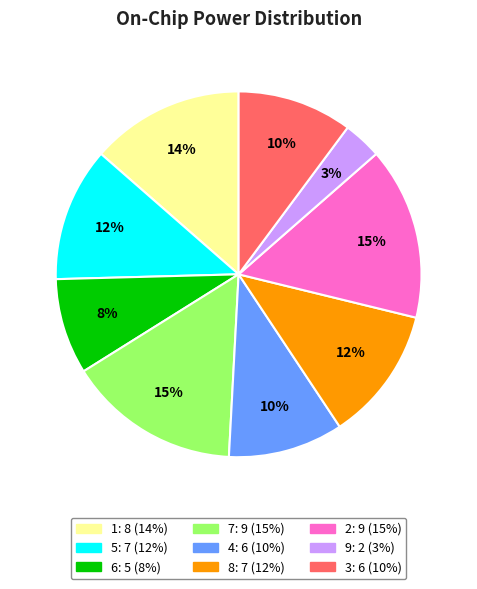

Does any single category account for the majority?

No